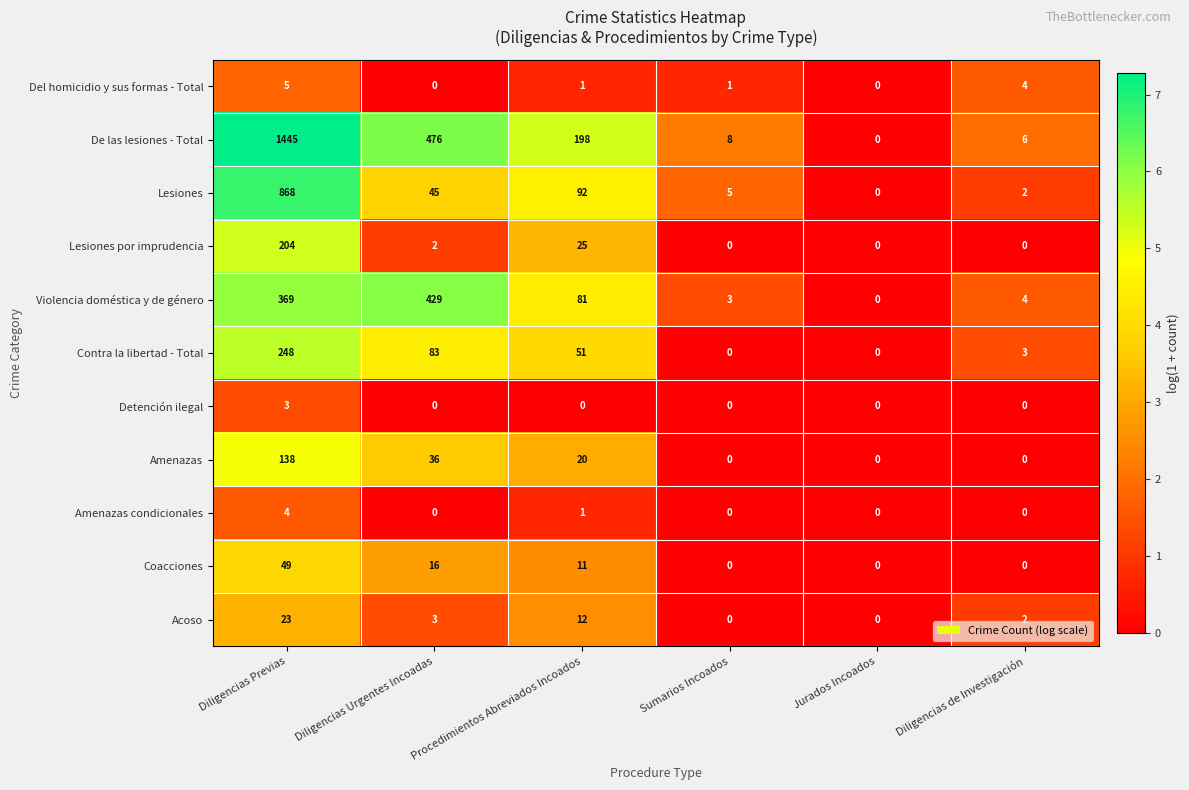

Which label corresponds to the largest value in the chart?

Diligencias Previas